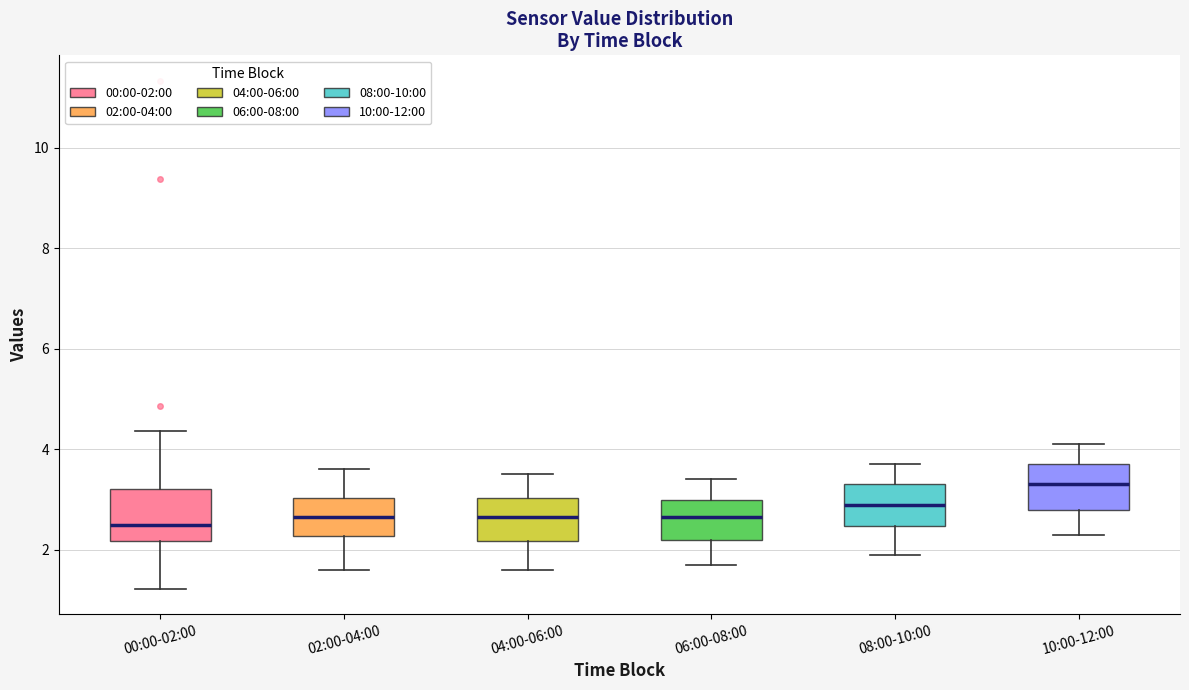

Where is the upper edge of the box for 04:00-06:00 on the y-axis? The values are not printed on the chart, so give them approximately, as read against the axis.

3.0